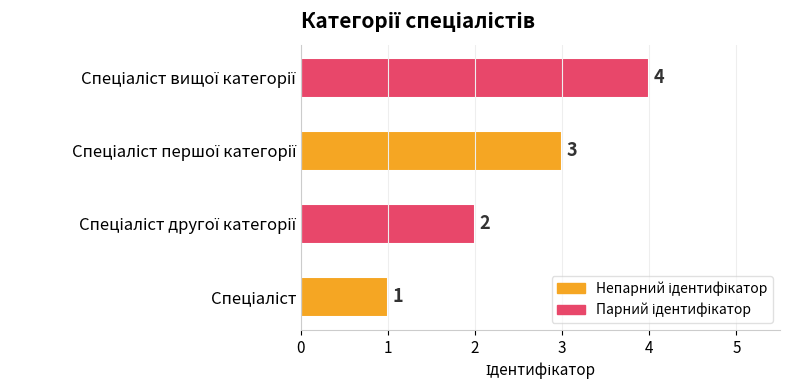

How many values are between 2 and 4?

3